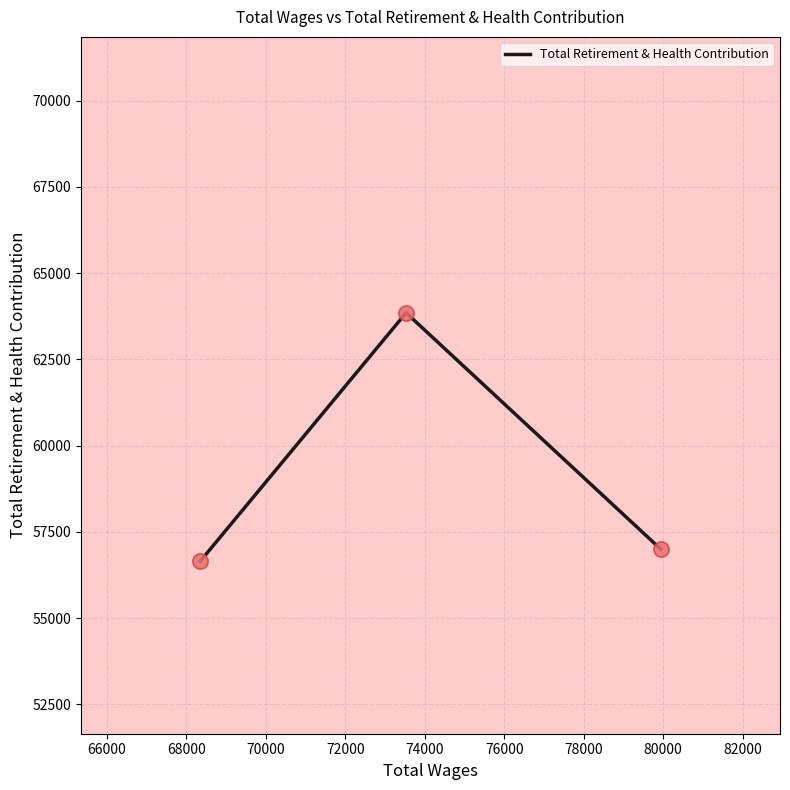

What is the greatest value displayed?

63852